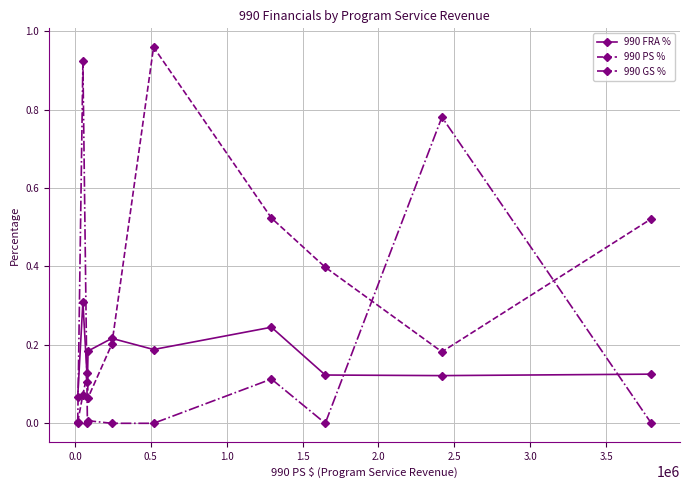

True or false: 990 FRA % has more than 1 points higher than both neighbors.

True